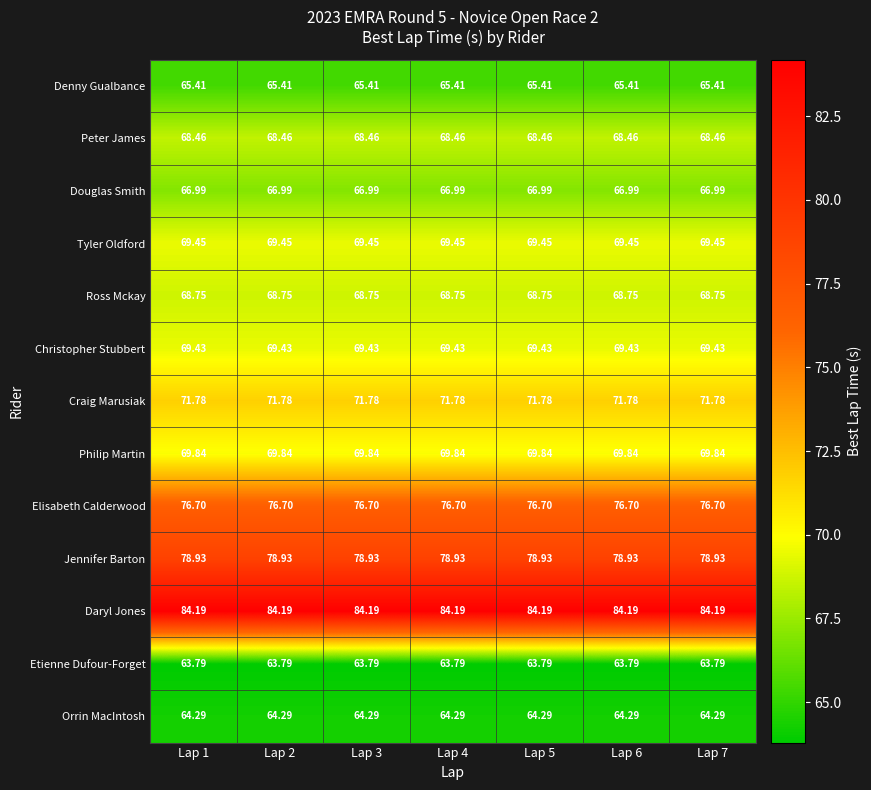

Rank the series at Lap 2 from lowest to highest value.

Etienne Dufour-Forget, Orrin MacIntosh, Denny Gualbance, Douglas Smith, Peter James, Ross Mckay, Christopher Stubbert, Tyler Oldford, Philip Martin, Craig Marusiak, Elisabeth Calderwood, Jennifer Barton, Daryl Jones